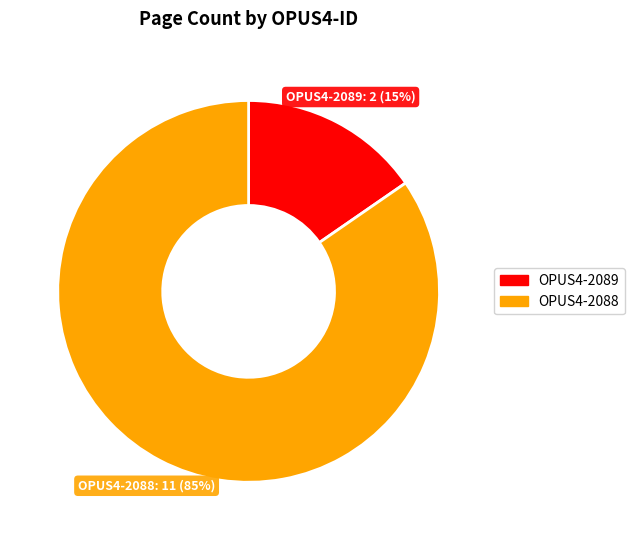

Is there any slice that represents more than half of the pie?

Yes